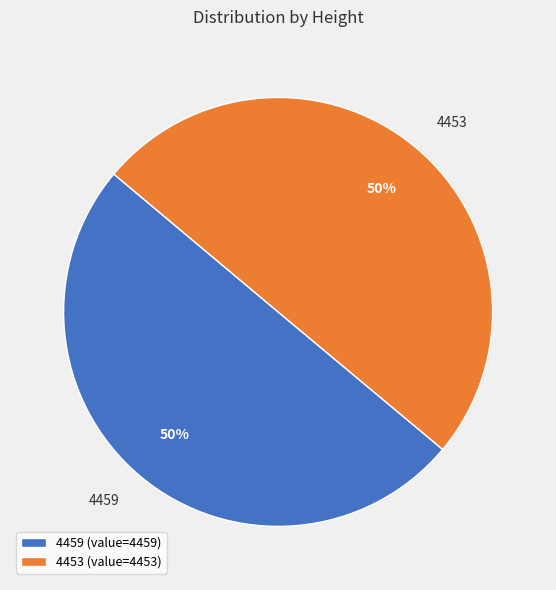

Is it true that 4453 is 50% of the pie?

True